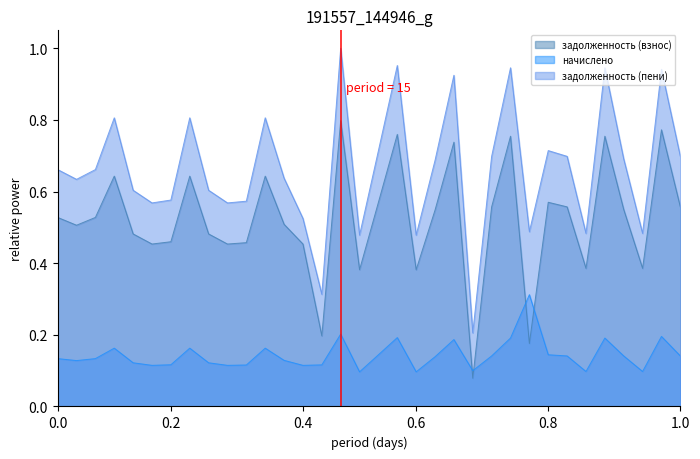

What is the sum of all задолженность (взнос) values?

17.7